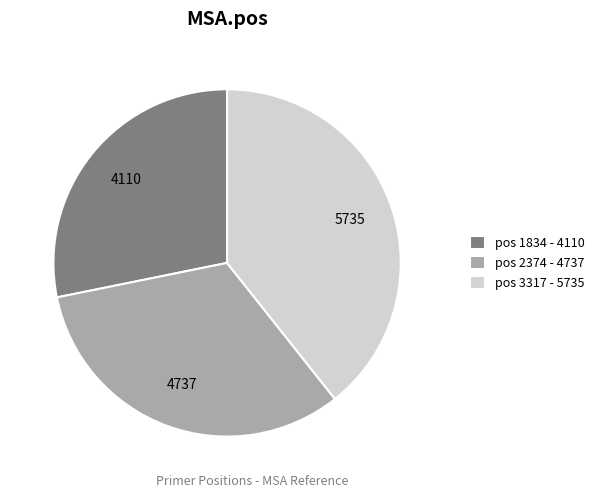

Rank the categories by value from highest to lowest.

pos 3317 - 5735, pos 2374 - 4737, pos 1834 - 4110